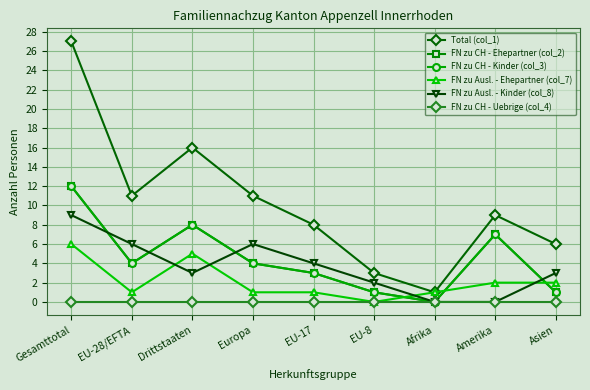

Is this an area chart (filled region under the line)?

No